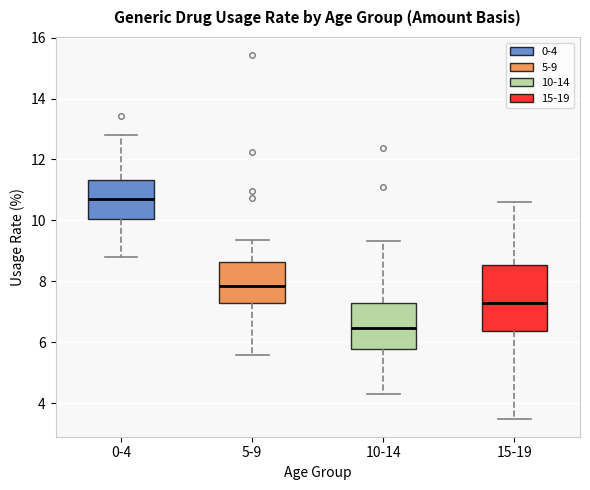

Reading left to right, read every box against the y-axis: the position of its median line, the range the box covers, and the ends of its whiskers. The values are not printed on the chart, so give them approximately, as read against the axis.

0-4: median 10.8, box 10.0 to 11.4, whiskers 8.8 to 12.8
5-9: median 7.8, box 7.4 to 8.6, whiskers 5.6 to 9.4
10-14: median 6.4, box 5.8 to 7.4, whiskers 4.4 to 9.4
15-19: median 7.4, box 6.4 to 8.6, whiskers 3.6 to 10.6